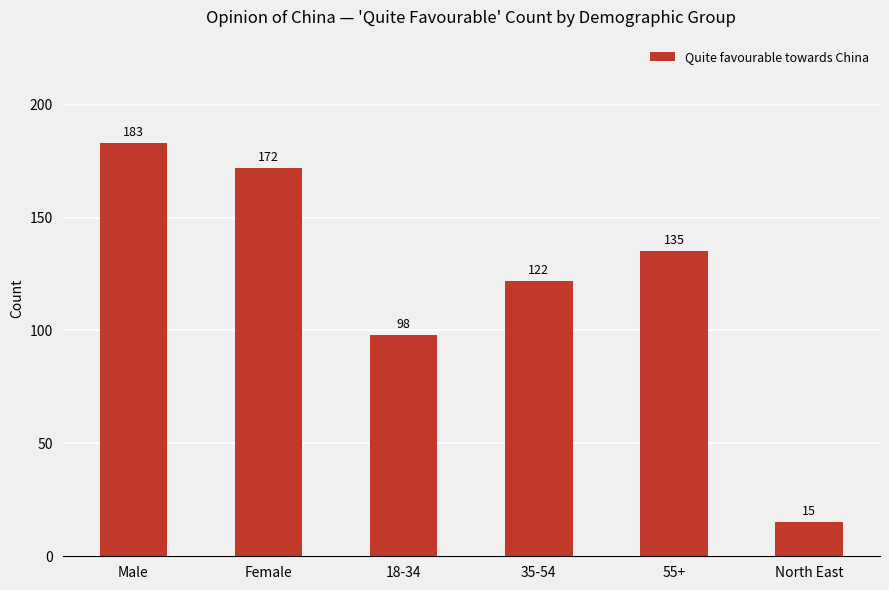

What is the minimum value shown in the chart?

15